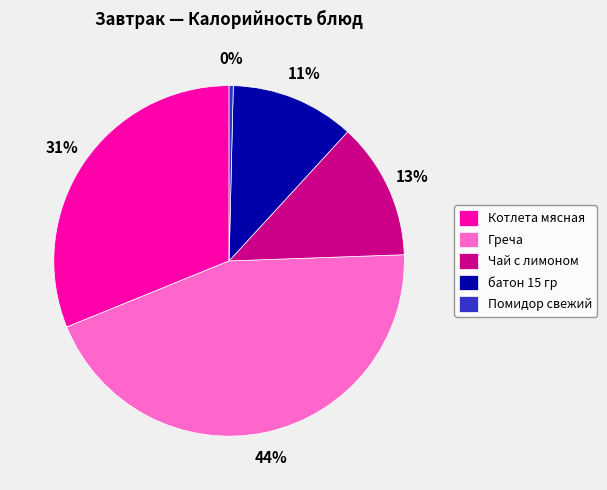

Is the sum of Чай с лимоном and Греча greater than half?

Yes